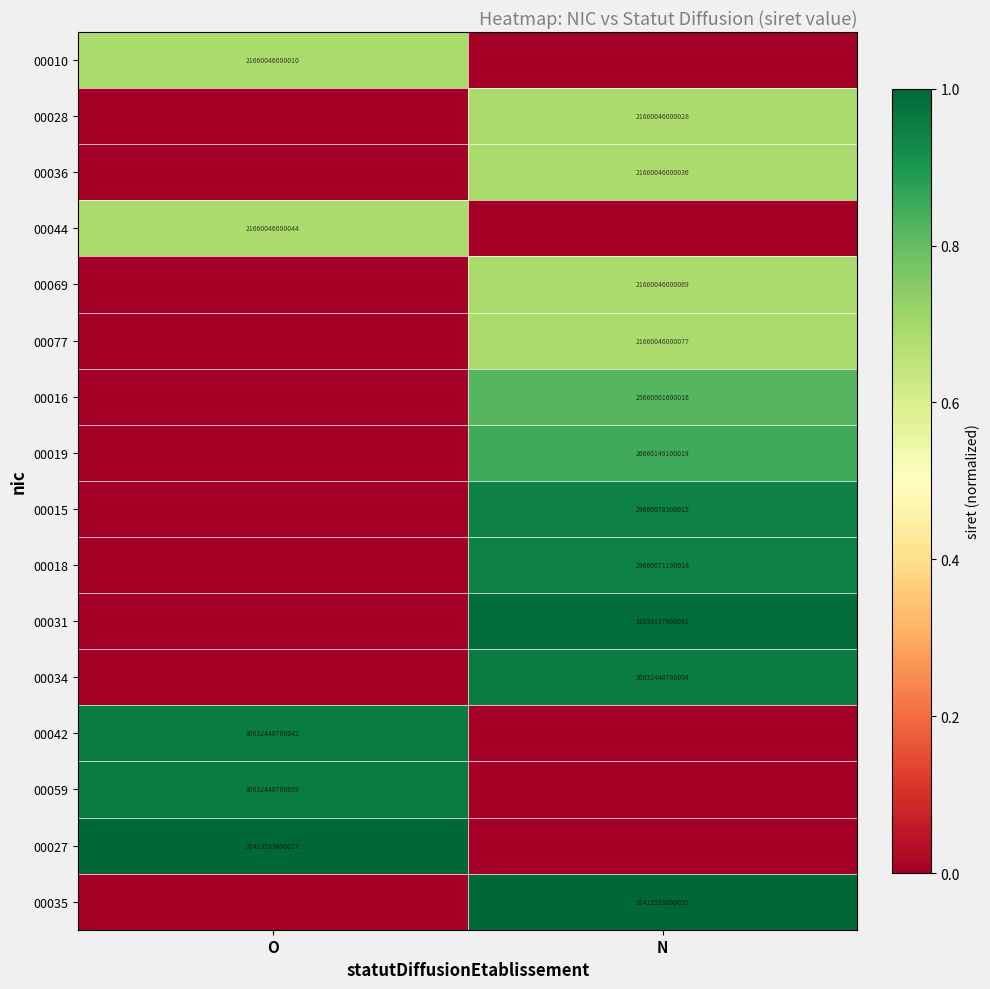

Count the number of data series in this chart.

16